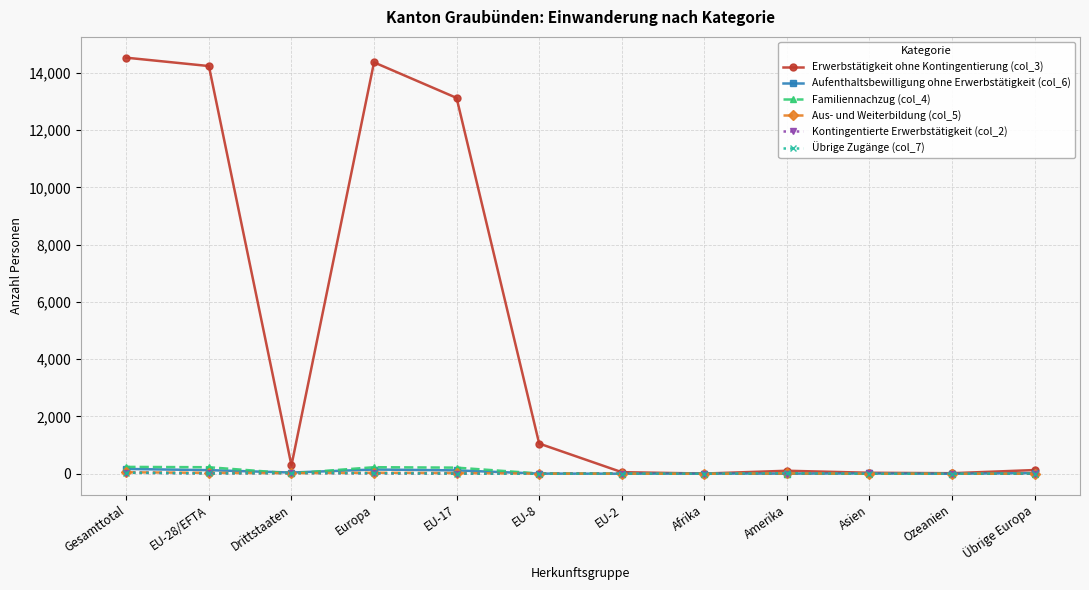

True or false: Erwerbstätigkeit ohne Kontingentierung (col_3) has a value of 18185 at EU-17.

False